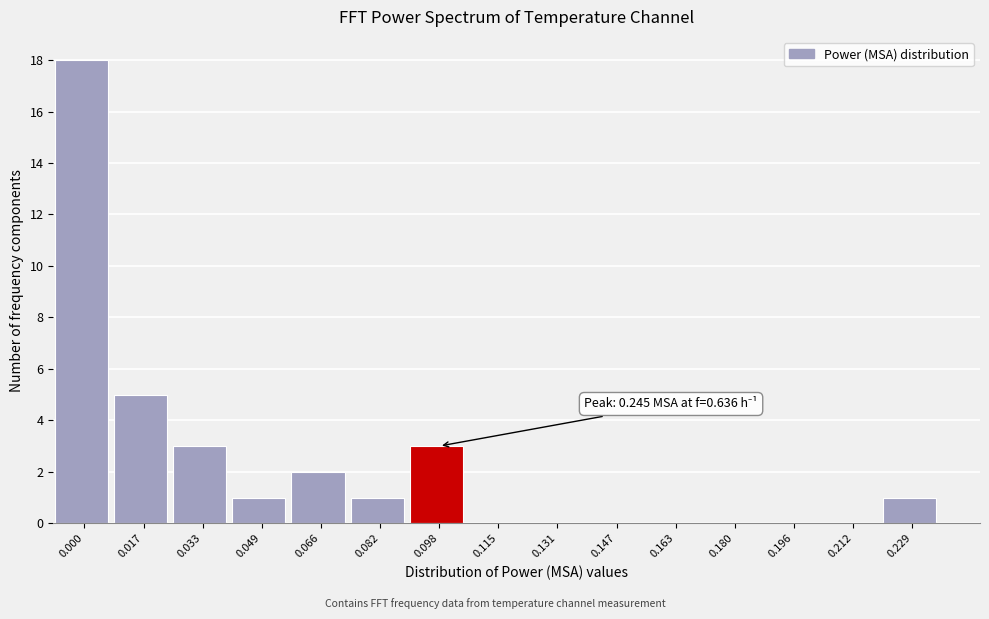

Reading left to right, extract all data points from this chart.

0.000=18	0.017=5	0.033=3	0.049=1	0.066=2	0.082=1	0.098=3	0.115=0	0.131=0	0.147=0	0.163=0	0.180=0	0.196=0	0.212=0	0.229=1